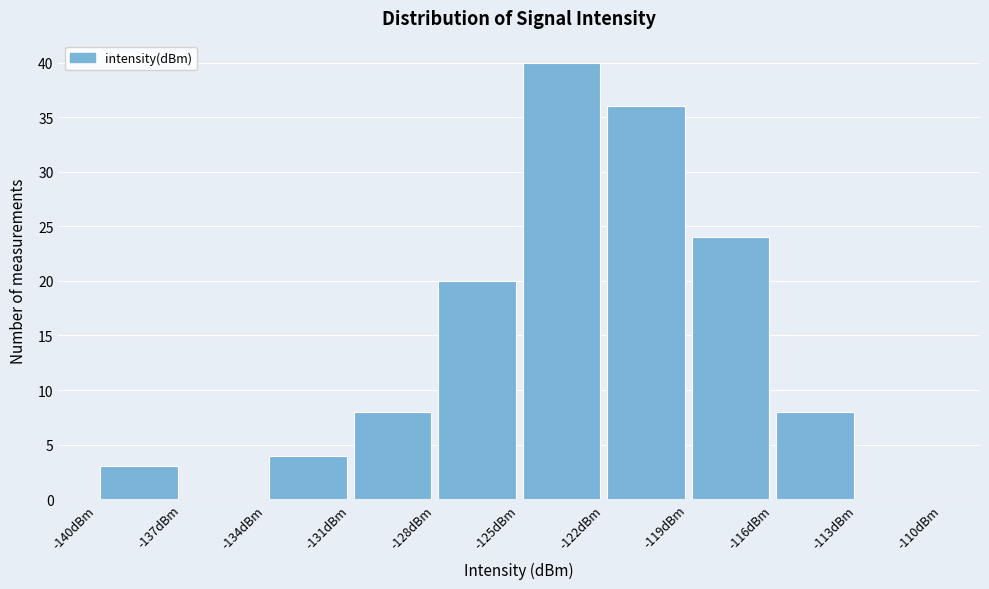

Reading left to right, list every bar in this chart as the range it spans on the x-axis followed by its height. The values are not printed on the chart, so give them approximately, as read against the axis.

-140 to -137: 3
-137 to -134: 0
-134 to -131: 4
-131 to -128: 8
-128 to -125: 20
-125 to -122: 40
-122 to -119: 36
-119 to -116: 24
-116 to -113: 8
-113 to -110: 0